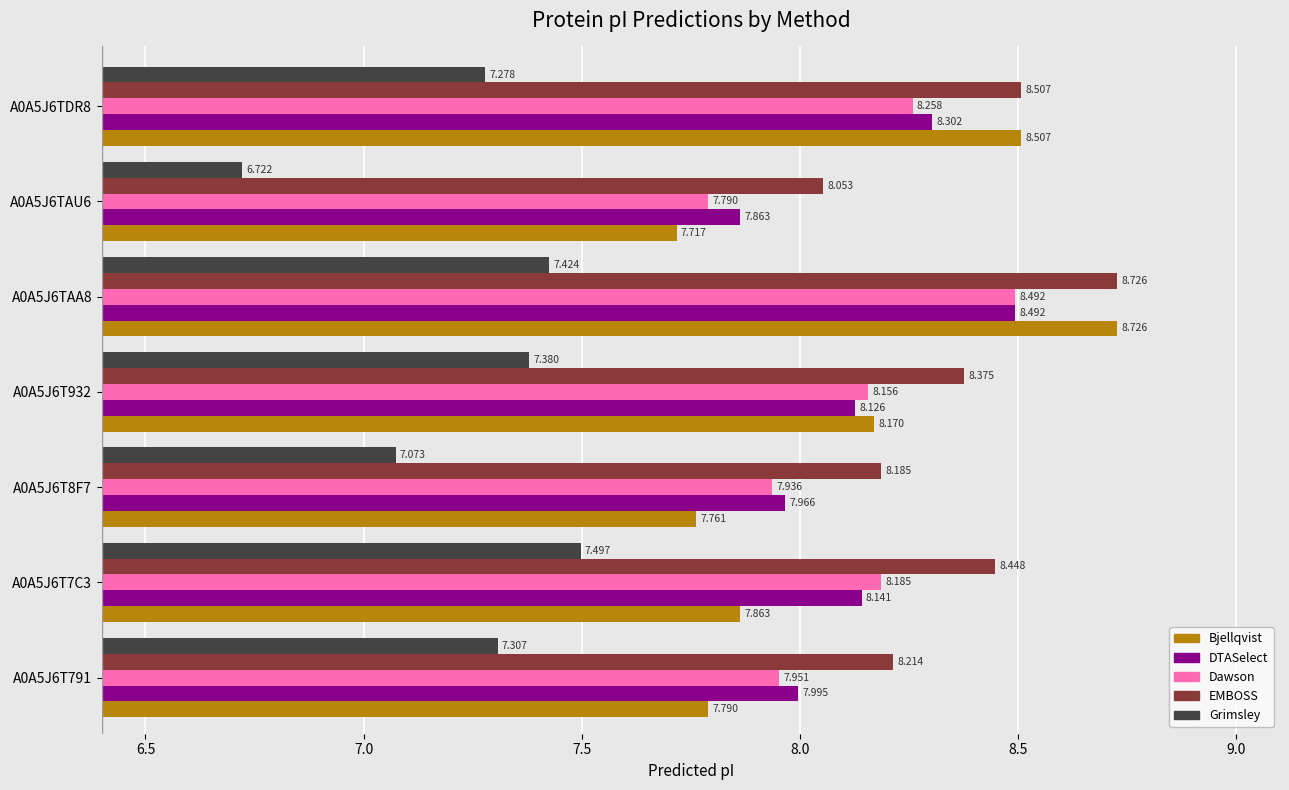

At A0A5J6T932, list the series in order from smallest to largest.

Grimsley, DTASelect, Dawson, Bjellqvist, EMBOSS